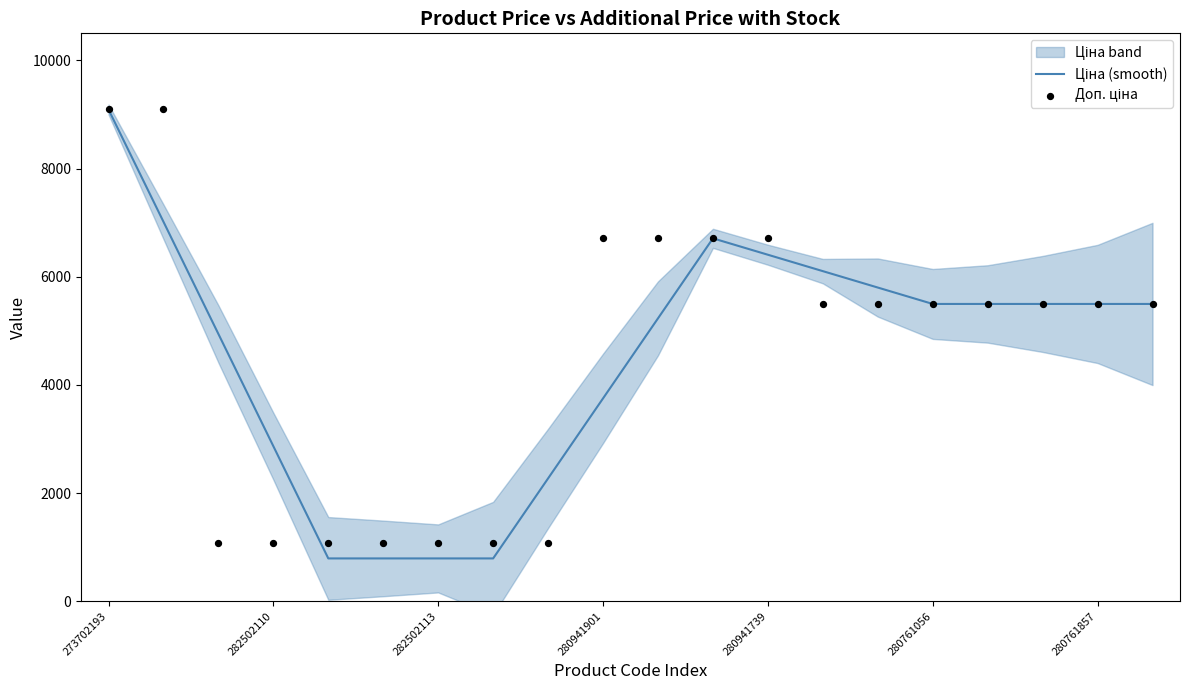

What is the total value across all series at 7?

1867.7